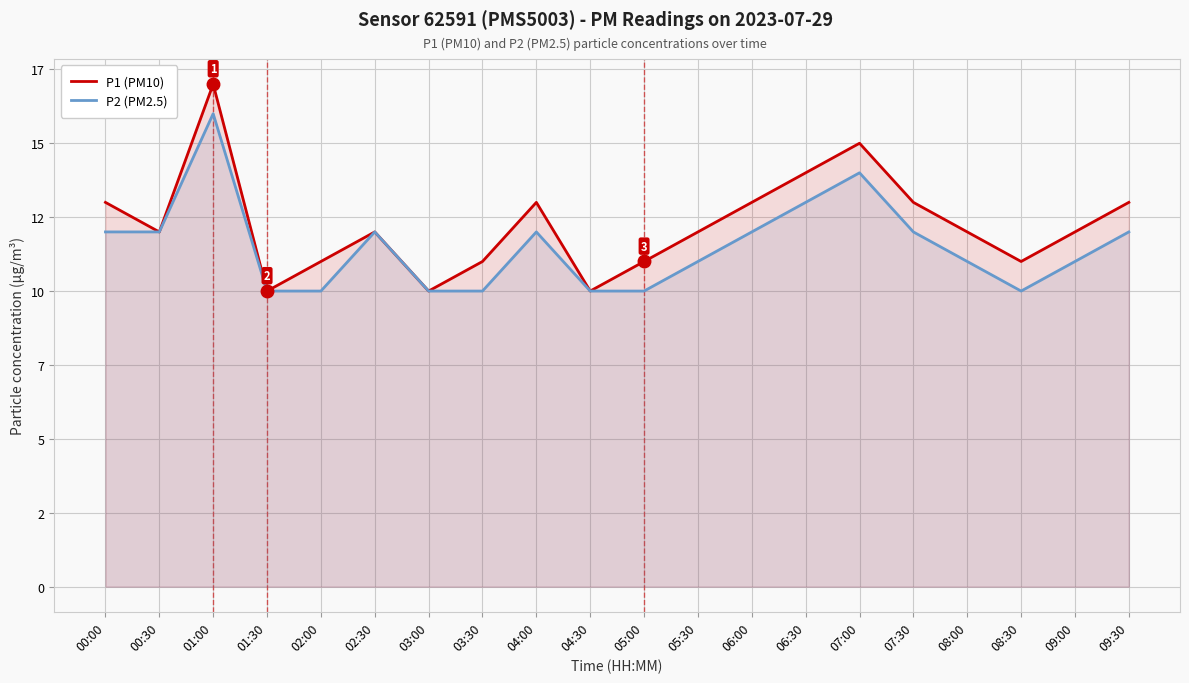

Reading left to right, list all the values displayed in this chart.

P1 (PM10): 00:00=13	00:30=12	01:00=17	01:30=10	02:00=11	02:30=12	03:00=10	03:30=11	04:00=13	04:30=10	05:00=11	05:30=12	06:00=13	06:30=14	07:00=15	07:30=13	08:00=12	08:30=11	09:00=12	09:30=13
P2 (PM2.5): 00:00=12	00:30=12	01:00=16	01:30=10	02:00=10	02:30=12	03:00=10	03:30=10	04:00=12	04:30=10	05:00=10	05:30=11	06:00=12	06:30=13	07:00=14	07:30=12	08:00=11	08:30=10	09:00=11	09:30=12